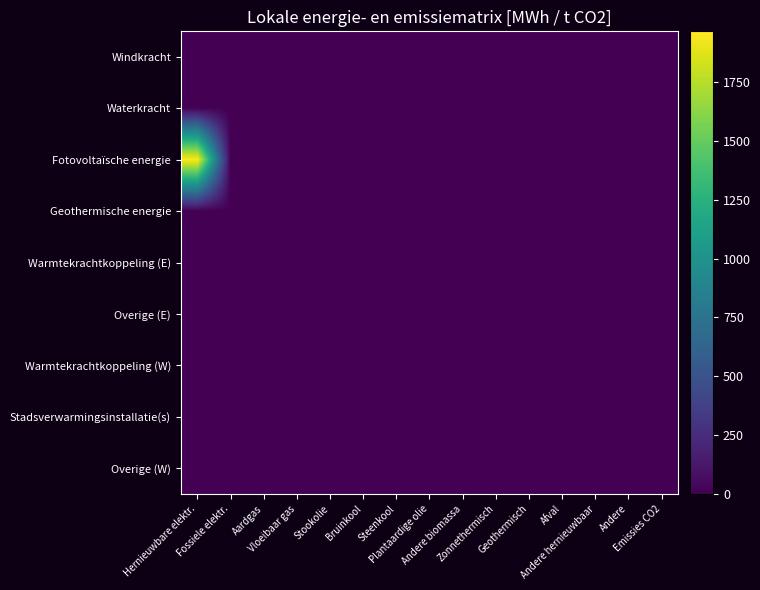

Reading left to right, transcribe all the data shown in this chart.

Windkracht: Hernieuwbare elektr.=0.0	Fossiele elektr.=0.0	Aardgas=0.0	Vloeibaar gas=0.0	Stookolie=0.0	Bruinkool=0.0	Steenkool=0.0	Plantaardige olie=0.0	Andere biomassa=0.0	Zonnethermisch=0.0	Geothermisch=0.0	Afval=0.0	Andere hernieuwbaar=0.0	Andere=0.0	Emissies CO2=0.0
Waterkracht: Hernieuwbare elektr.=0.0	Fossiele elektr.=0.0	Aardgas=0.0	Vloeibaar gas=0.0	Stookolie=0.0	Bruinkool=0.0	Steenkool=0.0	Plantaardige olie=0.0	Andere biomassa=0.0	Zonnethermisch=0.0	Geothermisch=0.0	Afval=0.0	Andere hernieuwbaar=0.0	Andere=0.0	Emissies CO2=0.0
Fotovoltaïsche energie: Hernieuwbare elektr.=1965.7	Fossiele elektr.=0.0	Aardgas=0.0	Vloeibaar gas=0.0	Stookolie=0.0	Bruinkool=0.0	Steenkool=0.0	Plantaardige olie=0.0	Andere biomassa=0.0	Zonnethermisch=0.0	Geothermisch=0.0	Afval=0.0	Andere hernieuwbaar=0.0	Andere=0.0	Emissies CO2=0.0
Geothermische energie: Hernieuwbare elektr.=0.0	Fossiele elektr.=0.0	Aardgas=0.0	Vloeibaar gas=0.0	Stookolie=0.0	Bruinkool=0.0	Steenkool=0.0	Plantaardige olie=0.0	Andere biomassa=0.0	Zonnethermisch=0.0	Geothermisch=0.0	Afval=0.0	Andere hernieuwbaar=0.0	Andere=0.0	Emissies CO2=0.0
Warmtekrachtkoppeling (E): Hernieuwbare elektr.=0.0	Fossiele elektr.=0.0	Aardgas=0.0	Vloeibaar gas=0.0	Stookolie=0.0	Bruinkool=0.0	Steenkool=0.0	Plantaardige olie=0.0	Andere biomassa=0.0	Zonnethermisch=0.0	Geothermisch=0.0	Afval=0.0	Andere hernieuwbaar=0.0	Andere=0.0	Emissies CO2=0.0
Overige (E): Hernieuwbare elektr.=0.0	Fossiele elektr.=0.0	Aardgas=0.0	Vloeibaar gas=0.0	Stookolie=0.0	Bruinkool=0.0	Steenkool=0.0	Plantaardige olie=0.0	Andere biomassa=0.0	Zonnethermisch=0.0	Geothermisch=0.0	Afval=0.0	Andere hernieuwbaar=0.0	Andere=0.0	Emissies CO2=0.0
Warmtekrachtkoppeling (W): Hernieuwbare elektr.=0.0	Fossiele elektr.=0.0	Aardgas=0.0	Vloeibaar gas=0.0	Stookolie=0.0	Bruinkool=0.0	Steenkool=0.0	Plantaardige olie=0.0	Andere biomassa=0.0	Zonnethermisch=0.0	Geothermisch=0.0	Afval=0.0	Andere hernieuwbaar=0.0	Andere=0.0	Emissies CO2=0.0
Stadsverwarmingsinstallatie(s): Hernieuwbare elektr.=0.0	Fossiele elektr.=0.0	Aardgas=0.0	Vloeibaar gas=0.0	Stookolie=0.0	Bruinkool=0.0	Steenkool=0.0	Plantaardige olie=0.0	Andere biomassa=0.0	Zonnethermisch=0.0	Geothermisch=0.0	Afval=0.0	Andere hernieuwbaar=0.0	Andere=0.0	Emissies CO2=0.0
Overige (W): Hernieuwbare elektr.=0.0	Fossiele elektr.=0.0	Aardgas=0.0	Vloeibaar gas=0.0	Stookolie=0.0	Bruinkool=0.0	Steenkool=0.0	Plantaardige olie=0.0	Andere biomassa=0.0	Zonnethermisch=0.0	Geothermisch=0.0	Afval=0.0	Andere hernieuwbaar=0.0	Andere=0.0	Emissies CO2=0.0